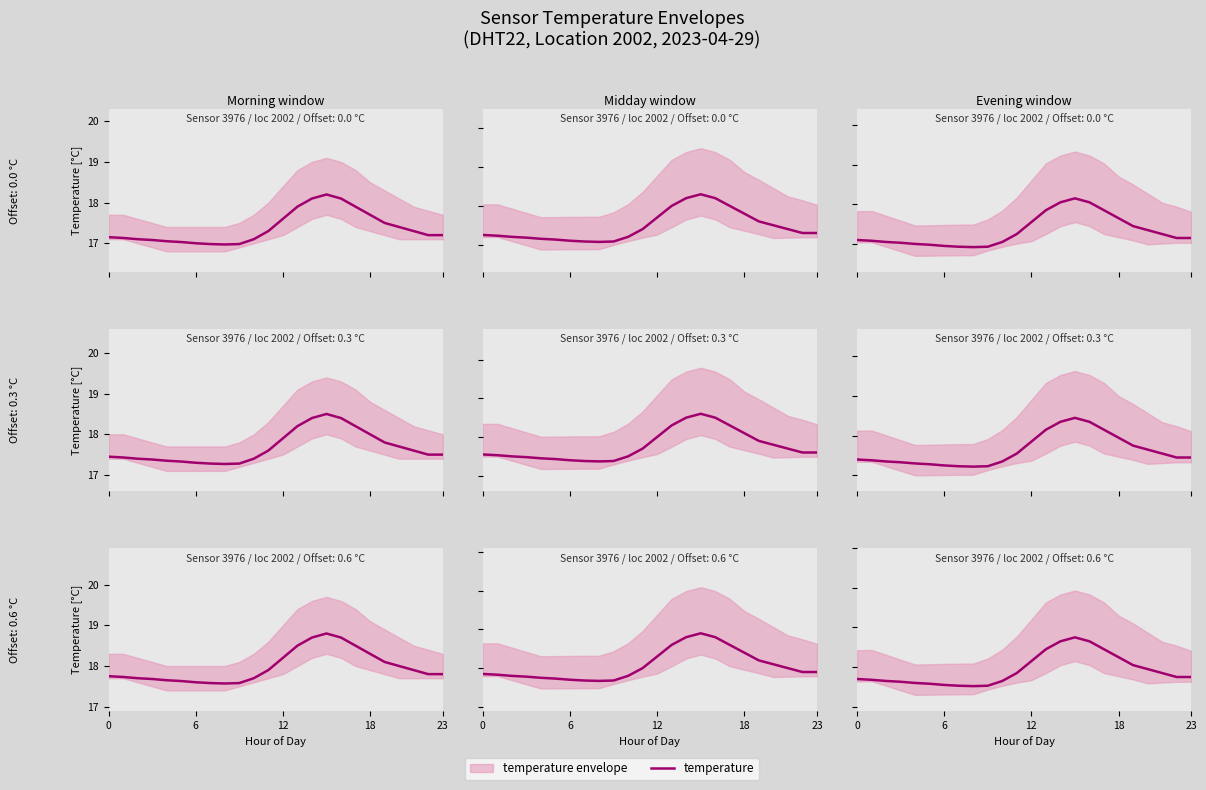

What is the label of the 6th point from the left?

5